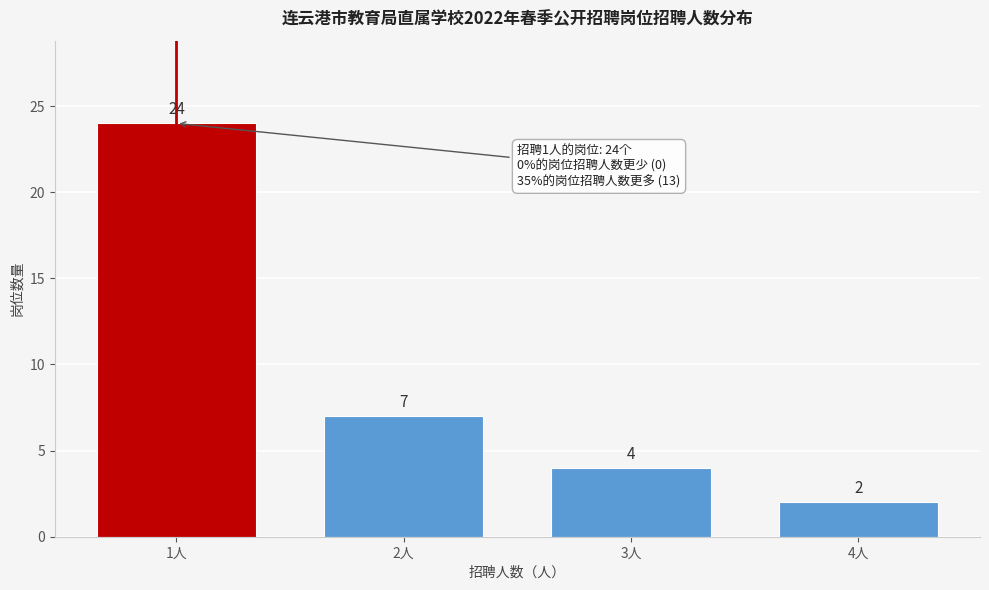

Reading left to right, transcribe all the data shown in this chart.

24	7	4	2